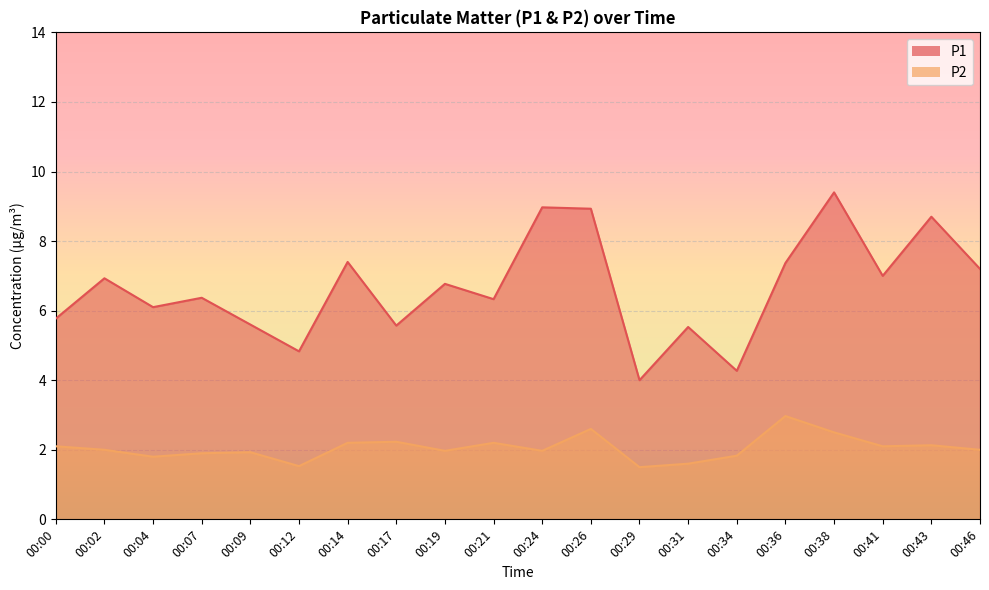

What is the difference between the highest and lowest values at 00:43?

6.6